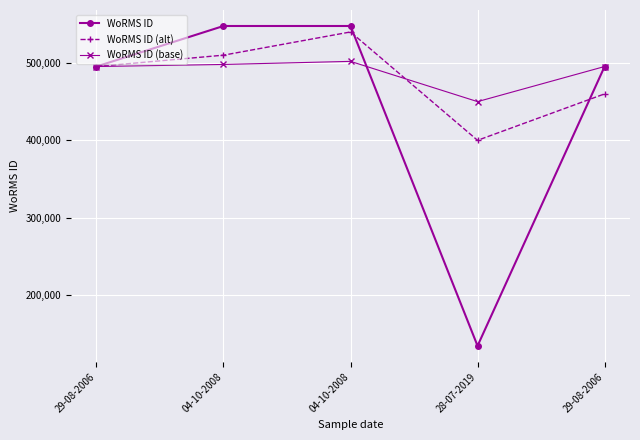

How many values in the WoRMS ID (alt) series are below 495347?

2